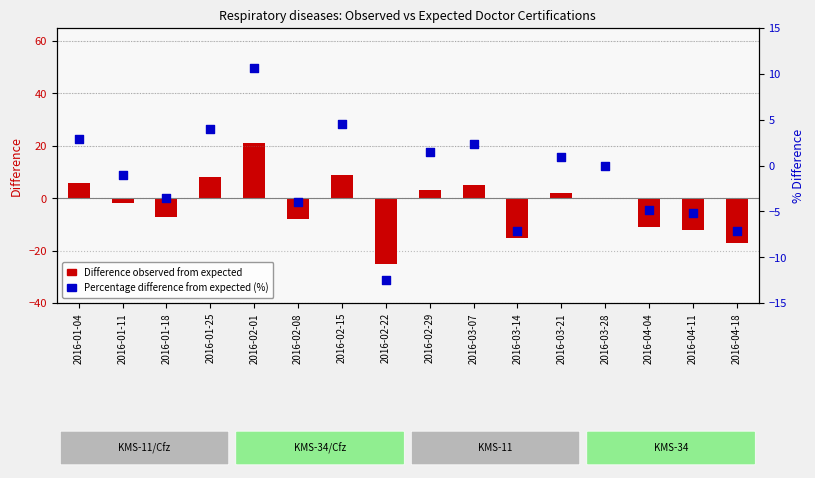

What is the total value across all series at 2016-02-29?

4.5